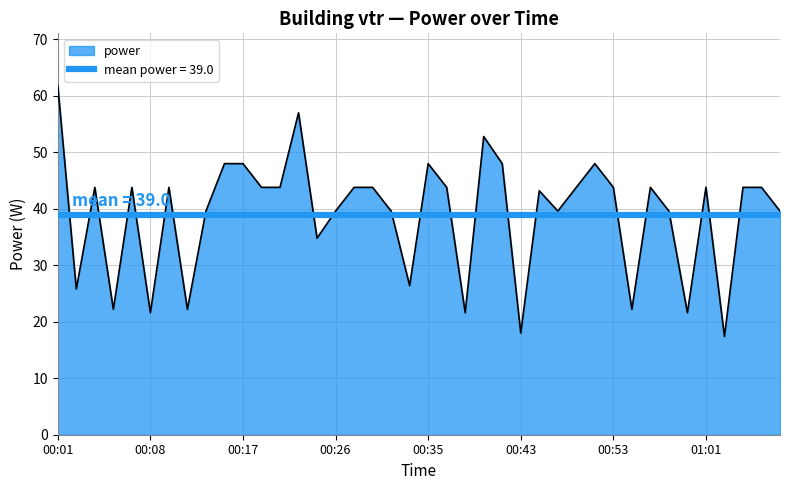

What is the label of the 22nd point from the right?

00:32